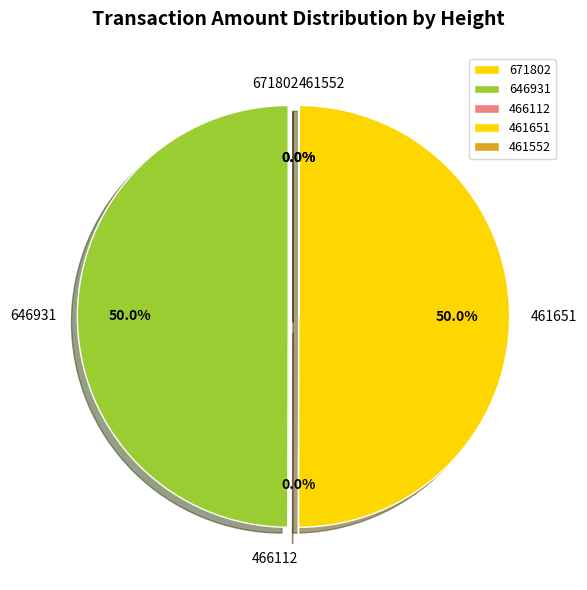

The 646931 slice represents 50% of the pie. True or false?

True